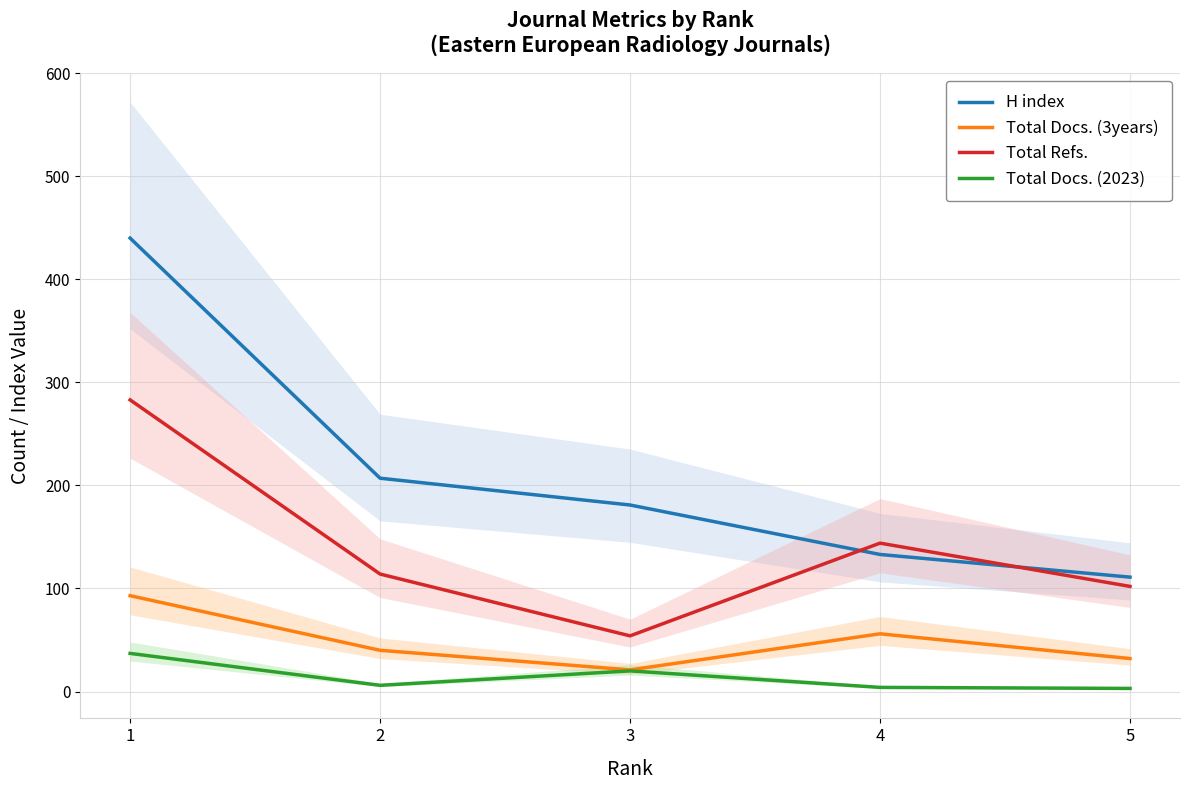

Reading left to right, extract all data points from this chart.

H index: 1=440	2=207	3=181	4=133	5=111
Total Docs. (3years): 1=93	2=40	3=21	4=56	5=32
Total Refs.: 1=283	2=114	3=54	4=144	5=102
Total Docs. (2023): 1=37	2=6	3=20	4=4	5=3